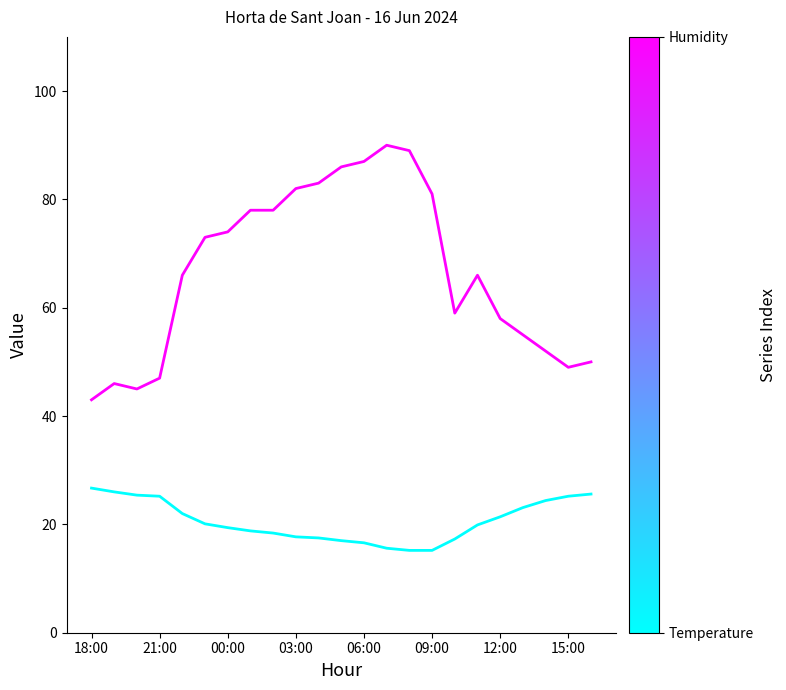

What is the minimum value shown in the chart?

15.2